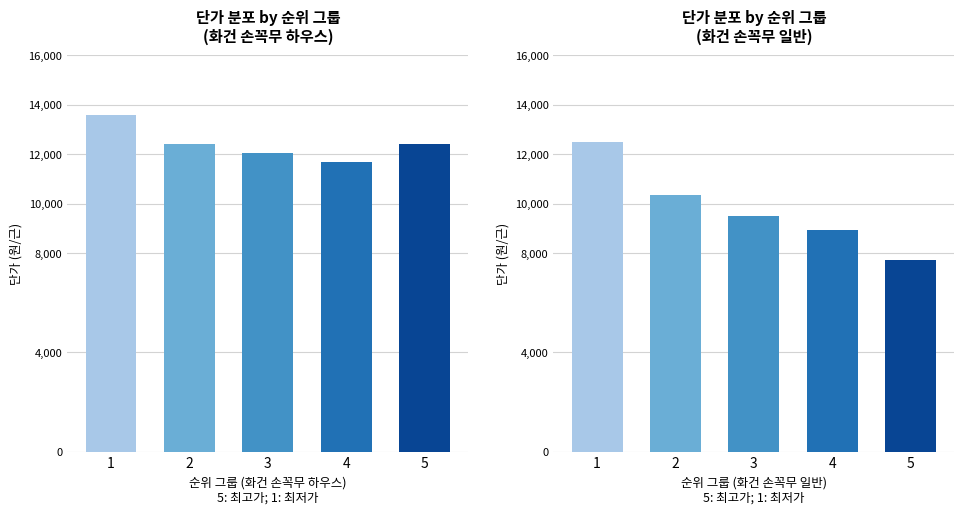

What is the sum of the values at 3 and 4?

18446.0